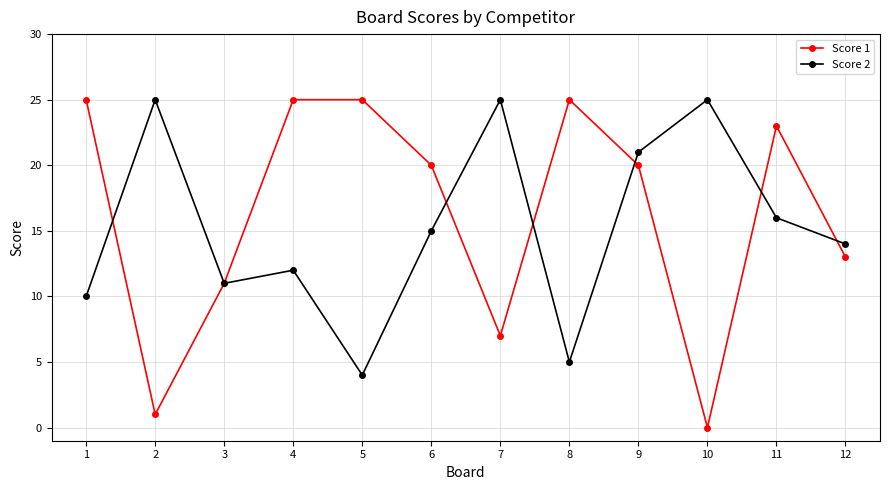

Does the chart display data point markers on the line(s)?

Yes